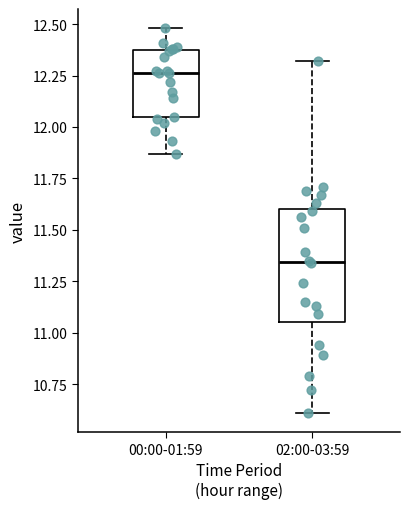

Which box is the tallest, from its lower edge to its upper edge?

02:00-03:59